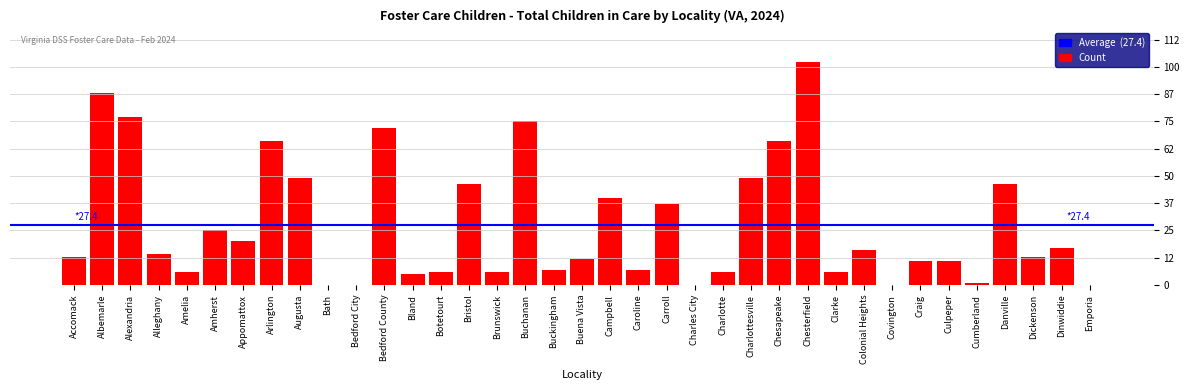

What is the greatest value displayed?

102